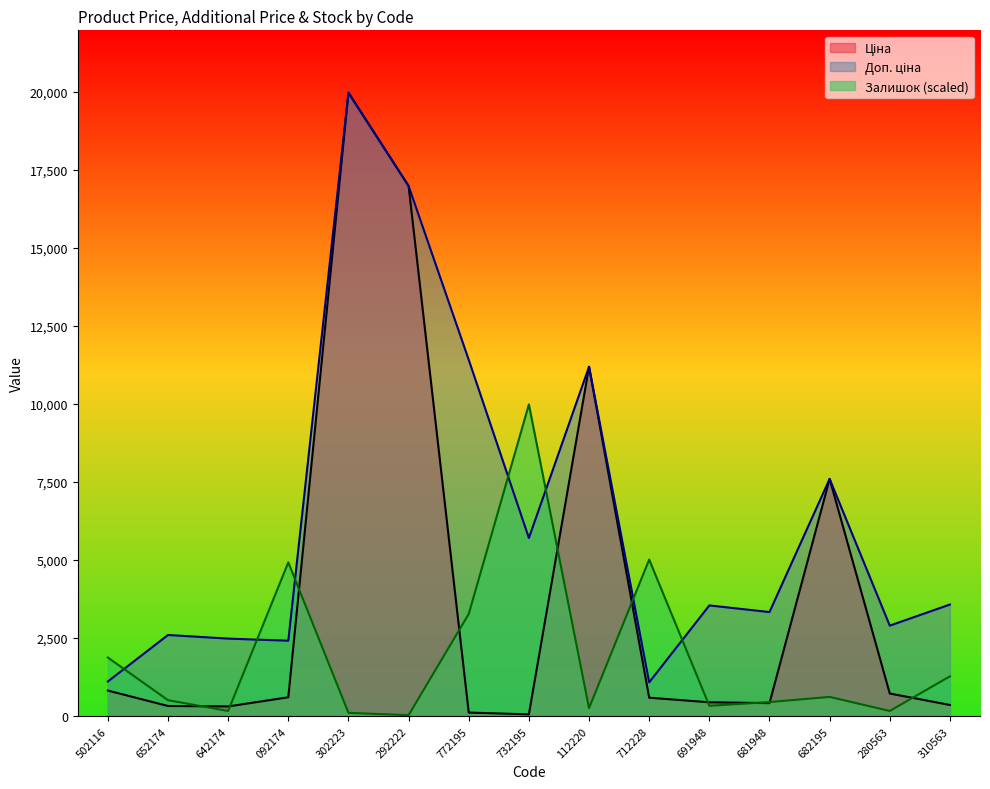

What is the maximum value shown in the chart?

19964.2